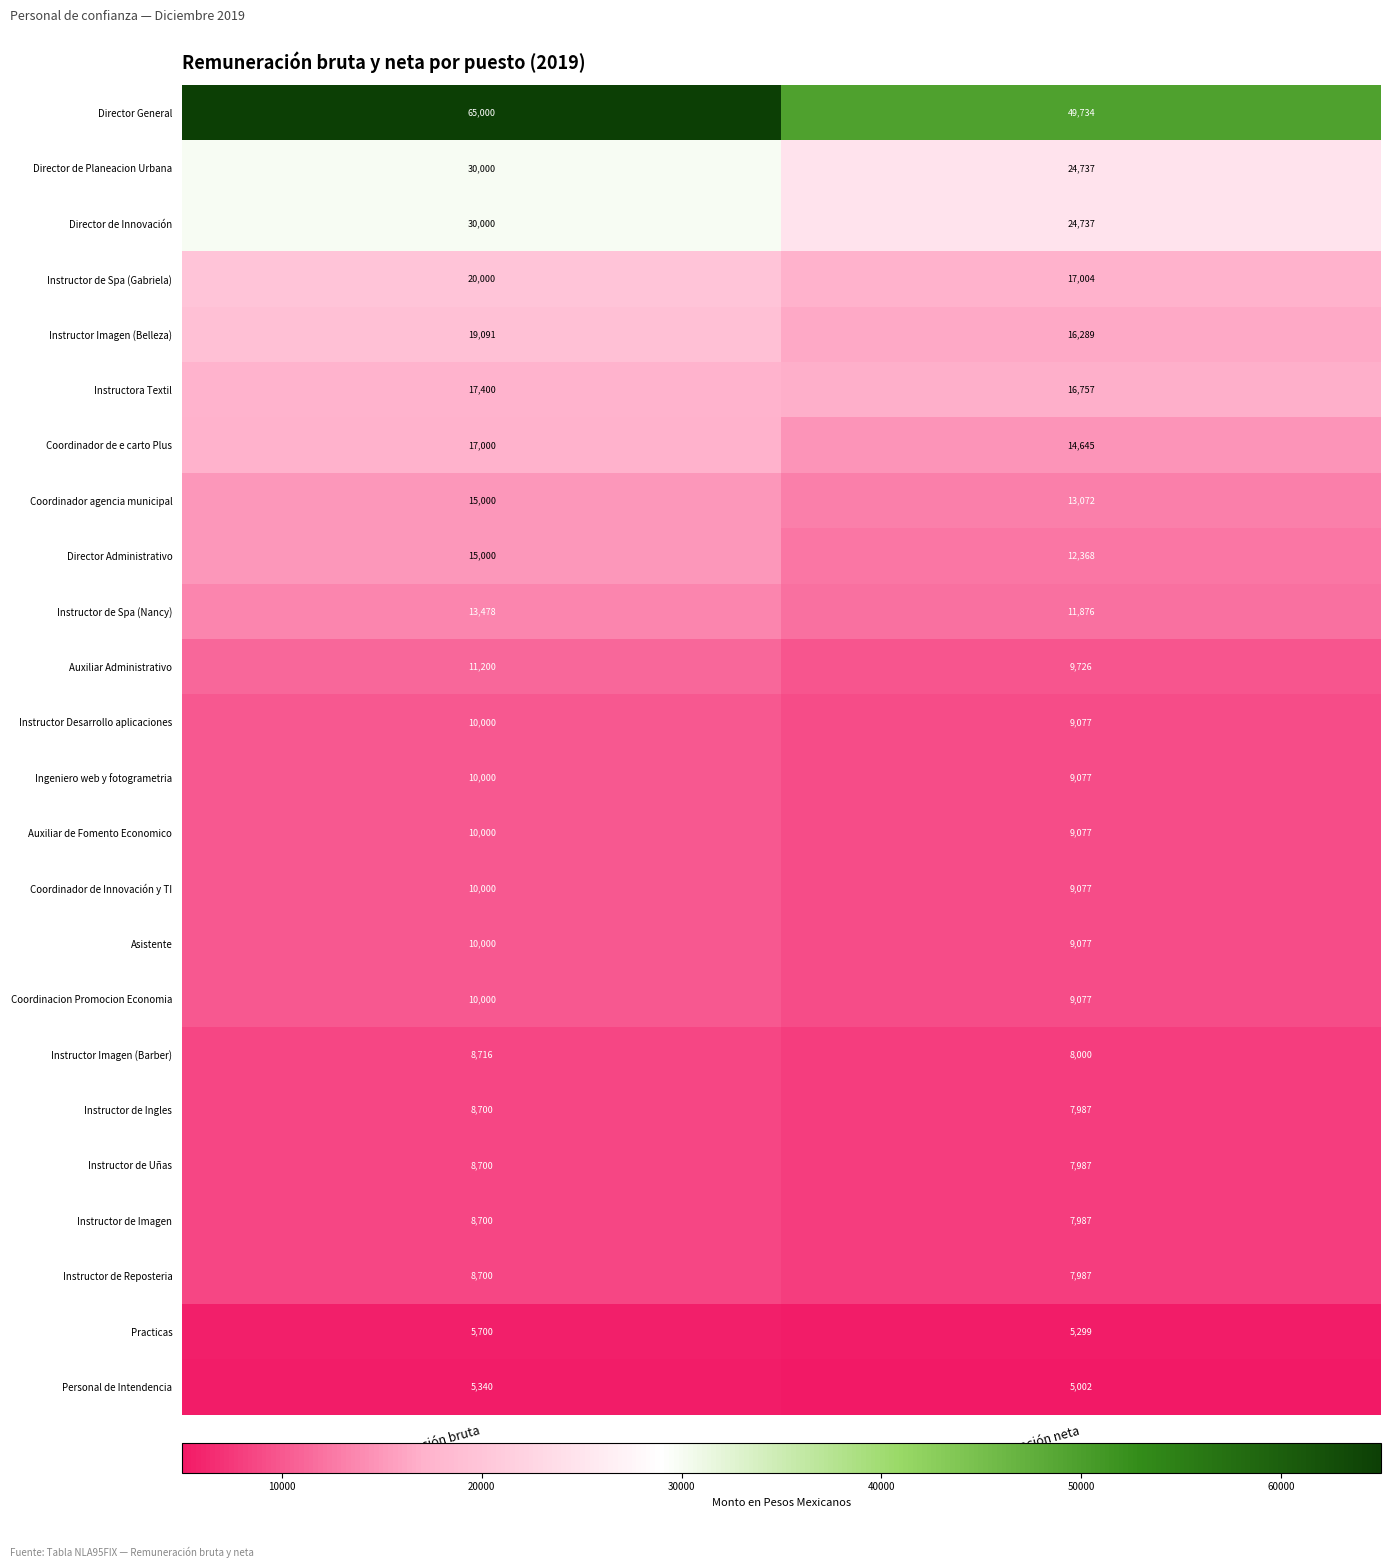

What is the difference between the highest and lowest values at Remuneración neta?

44732